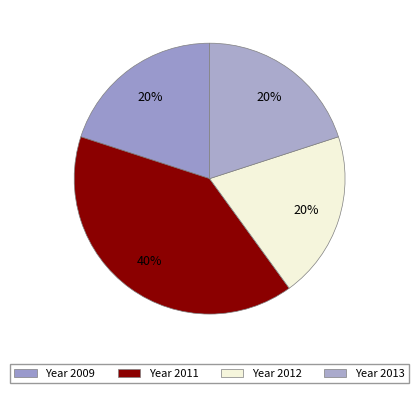

How many slices are in this pie chart?

4